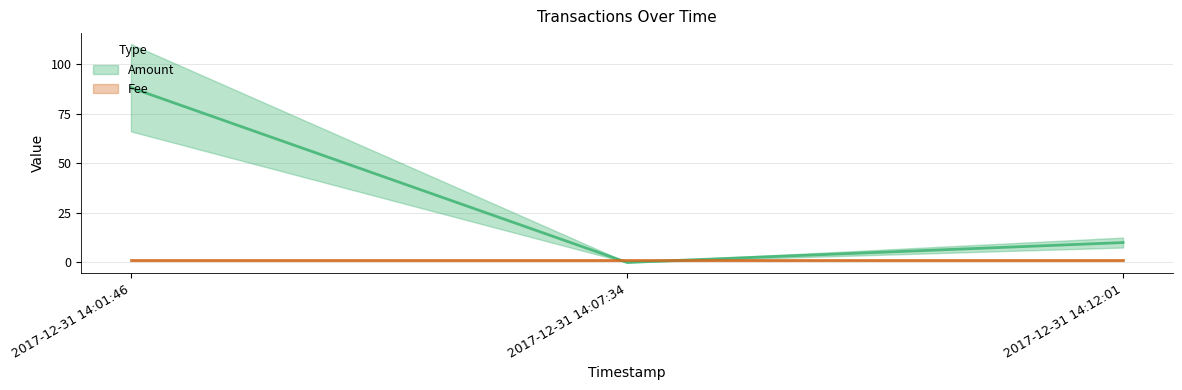

Rank the categories by value from highest to lowest.

2017-12-31 14:01:46, 2017-12-31 14:12:01, 2017-12-31 14:07:34